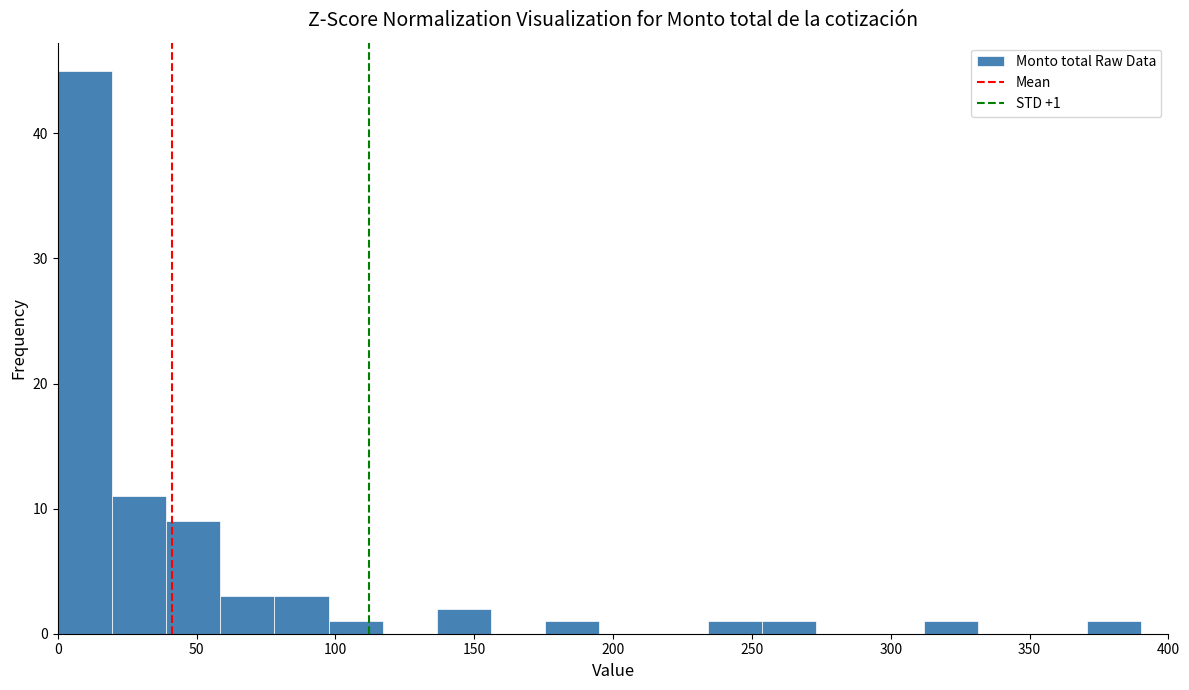

Around what value on the x-axis is the tallest bar? Give the approximate position of its centre, as read against the axis.

10